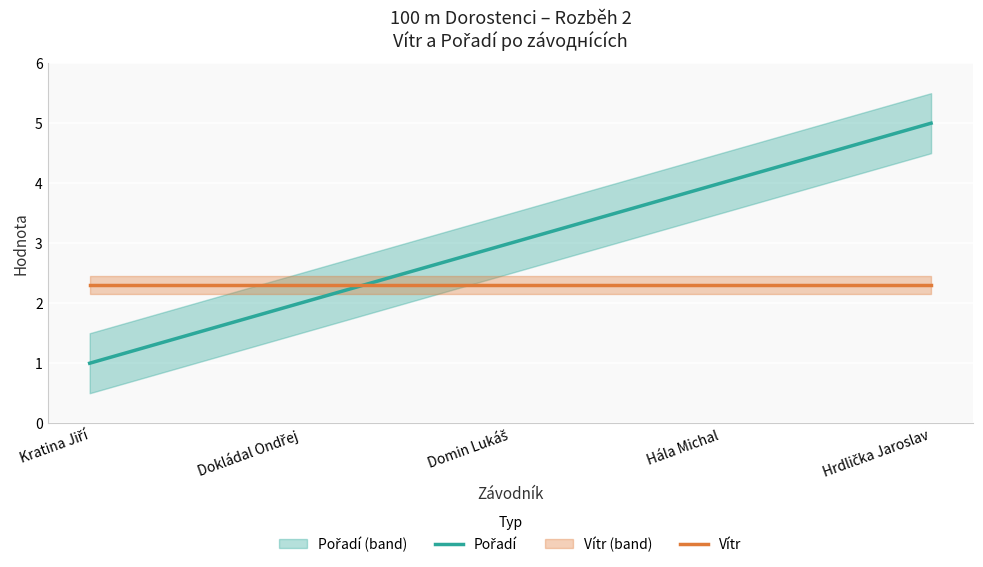

Which category has the highest value across all series?

Hrdlička Jaroslav